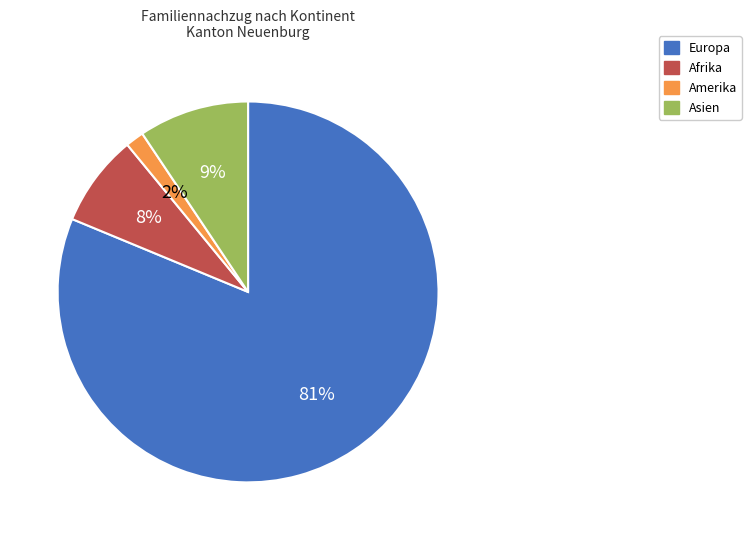

Rank the categories by value from lowest to highest.

Amerika, Afrika, Asien, Europa